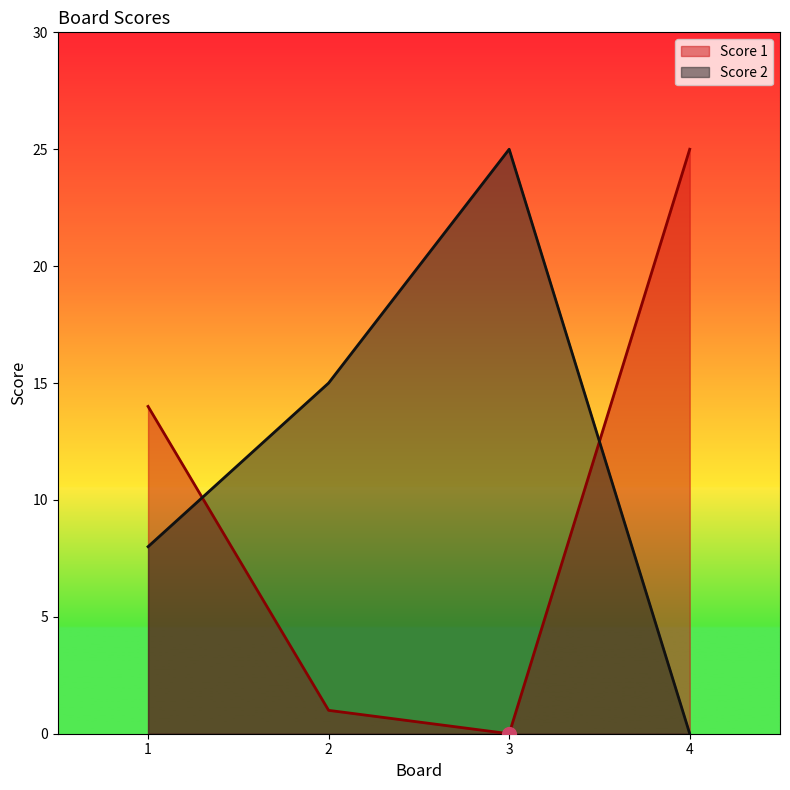

After their last crossing, which series has the higher values: Score 2 or Score 1?

Score 1